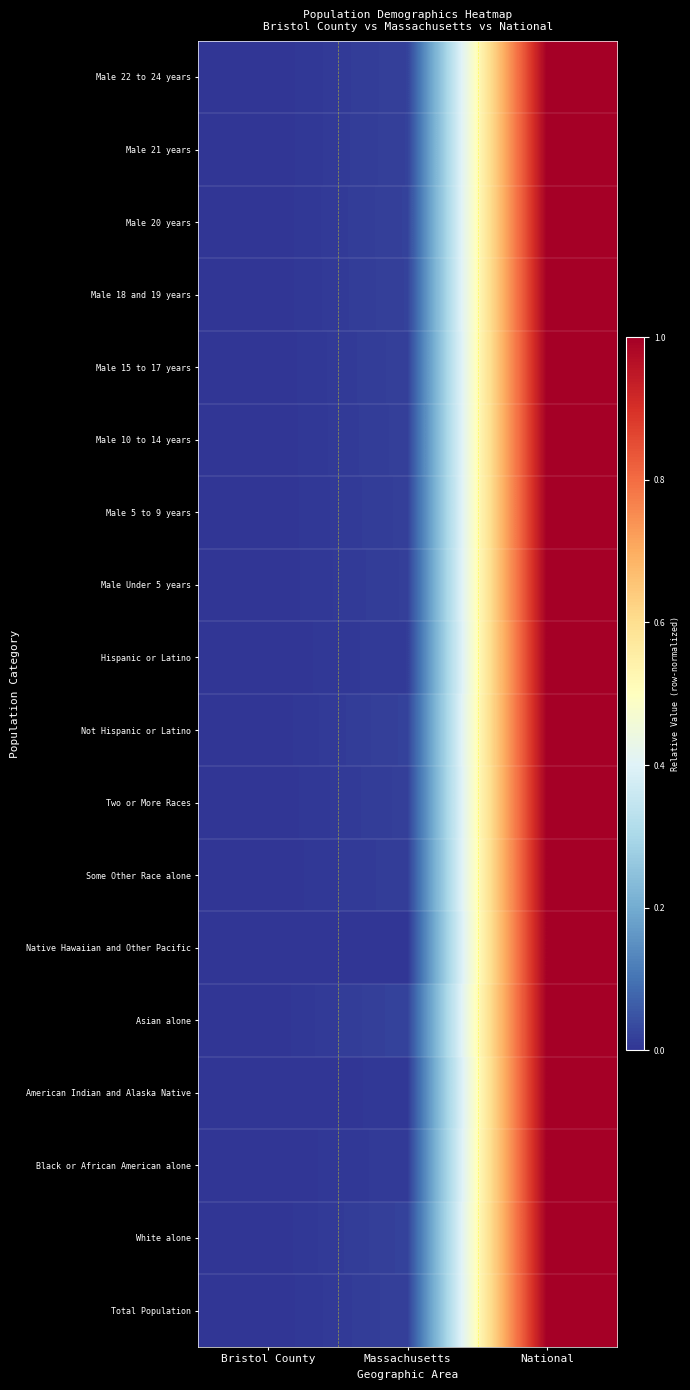

Which has a higher value, Massachusetts or National?

National